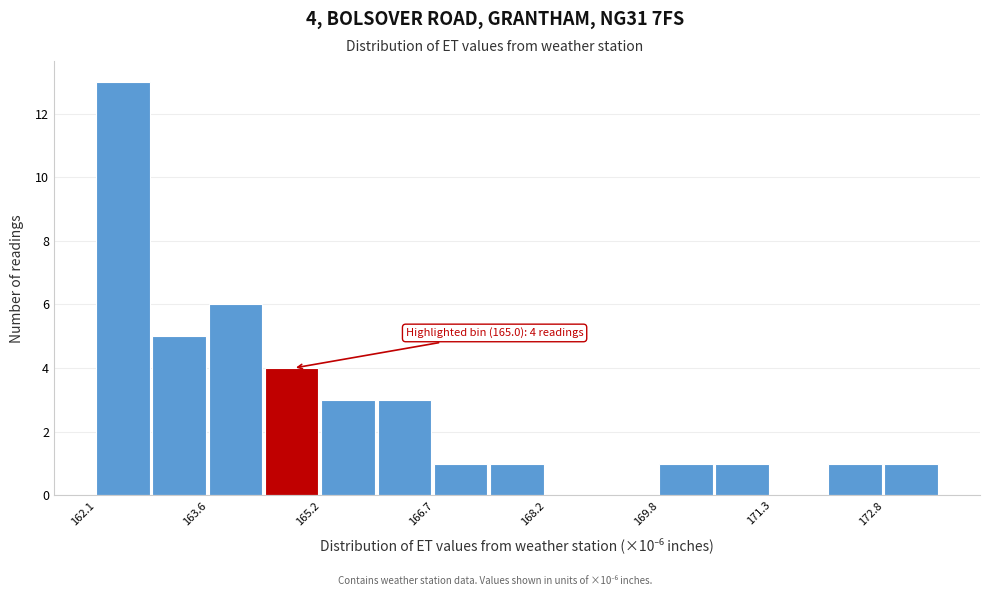

Read against the x-axis, roughly where is the centre of the tallest bar?

162.4